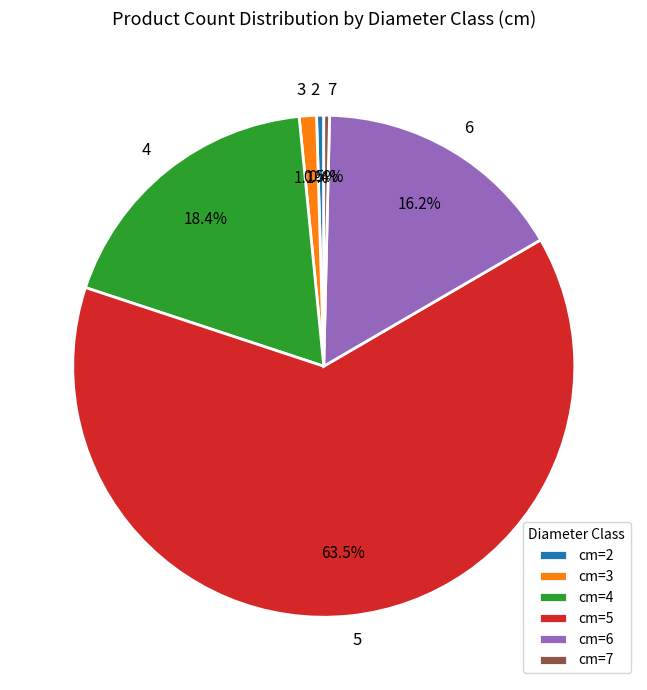

Approximately how many times larger is the value at 6 compared to 7?

44.0